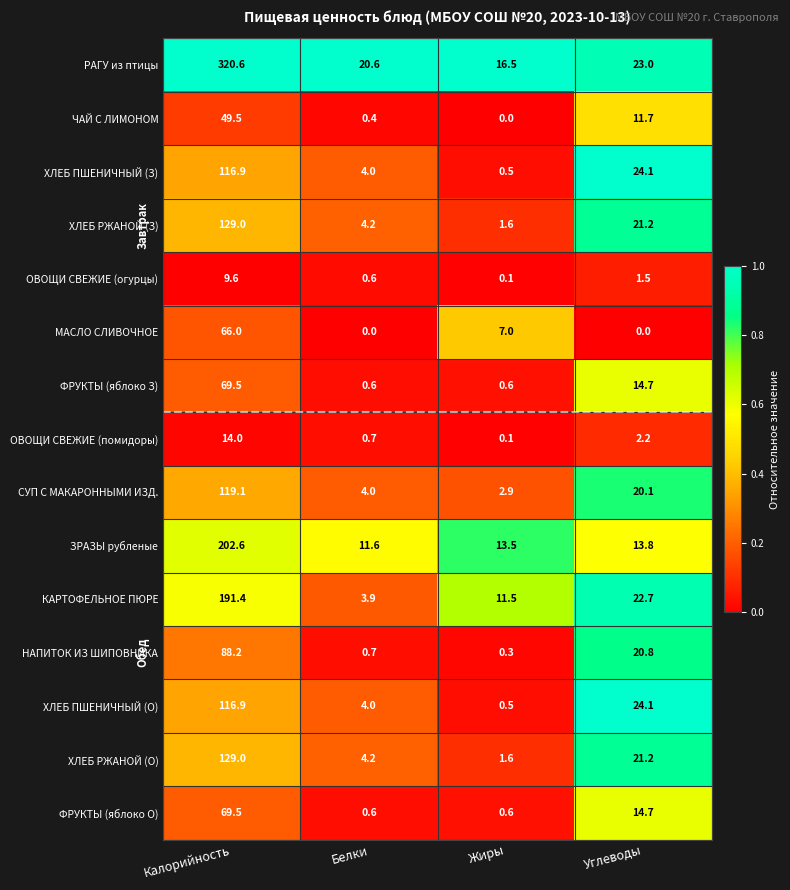

At which label does НАПИТОК ИЗ ШИПОВНИКА first exceed 20?

Калорийность